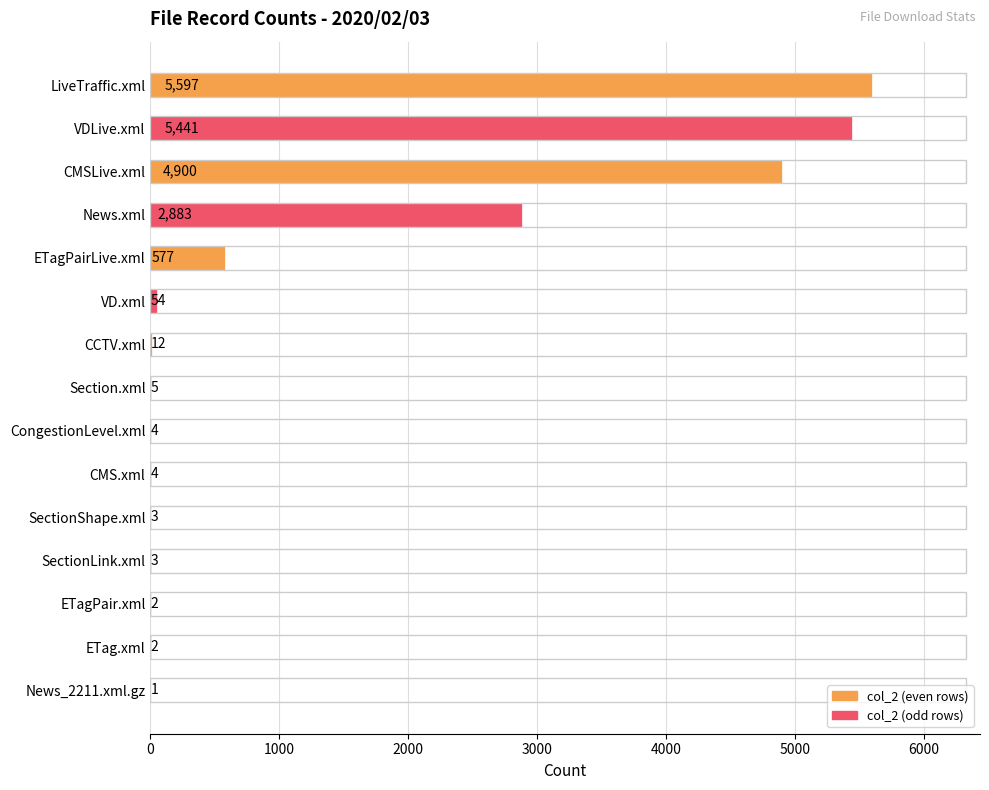

Count the number of categories in the chart.

15